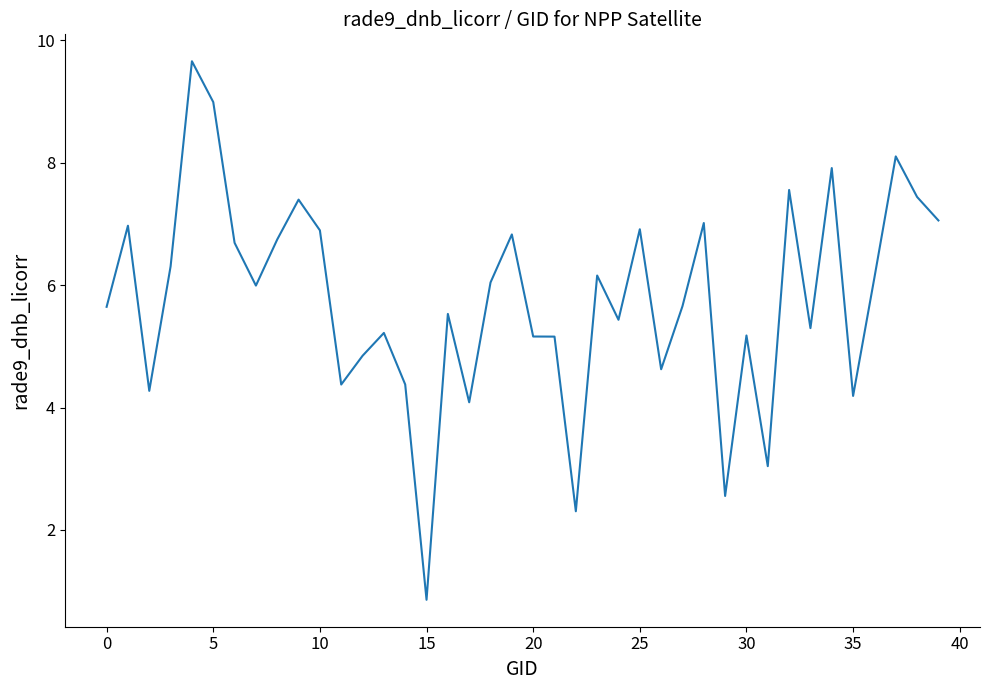

What is the greatest value displayed?

9.7